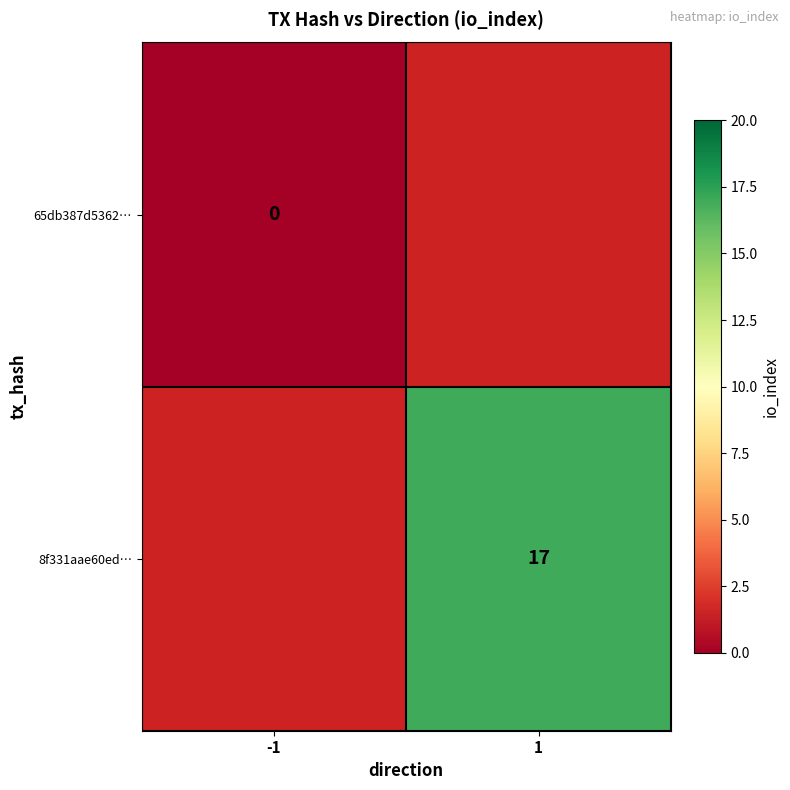

True or false: 8f331aae60ed… has a value of 27 at 1.

False